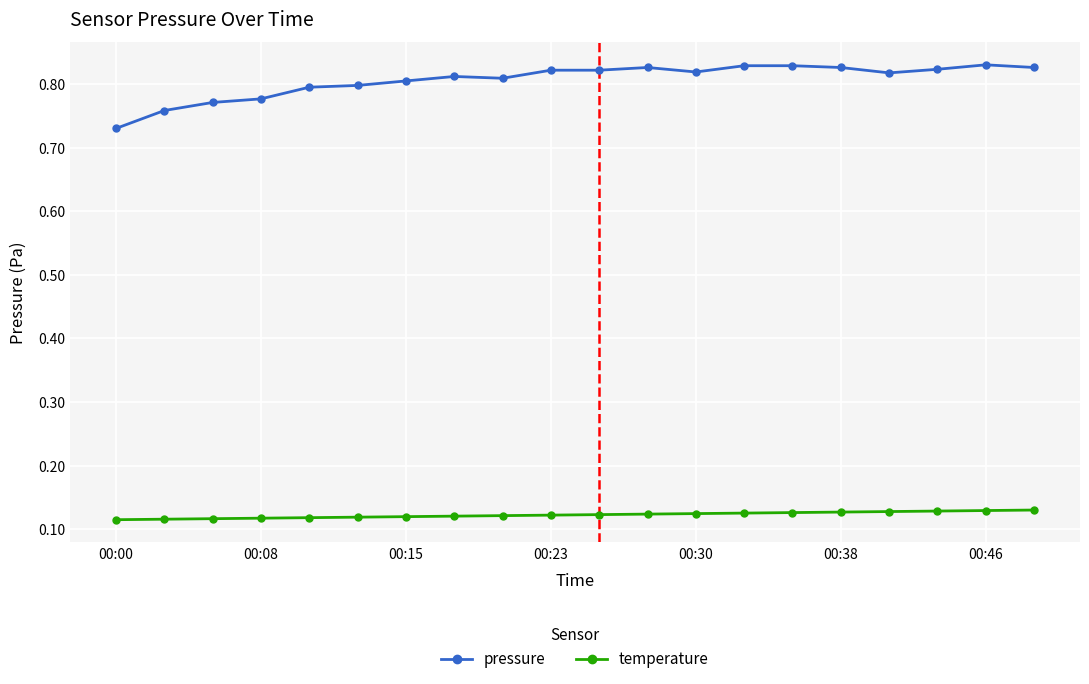

Which series has the largest range (max minus min)?

pressure